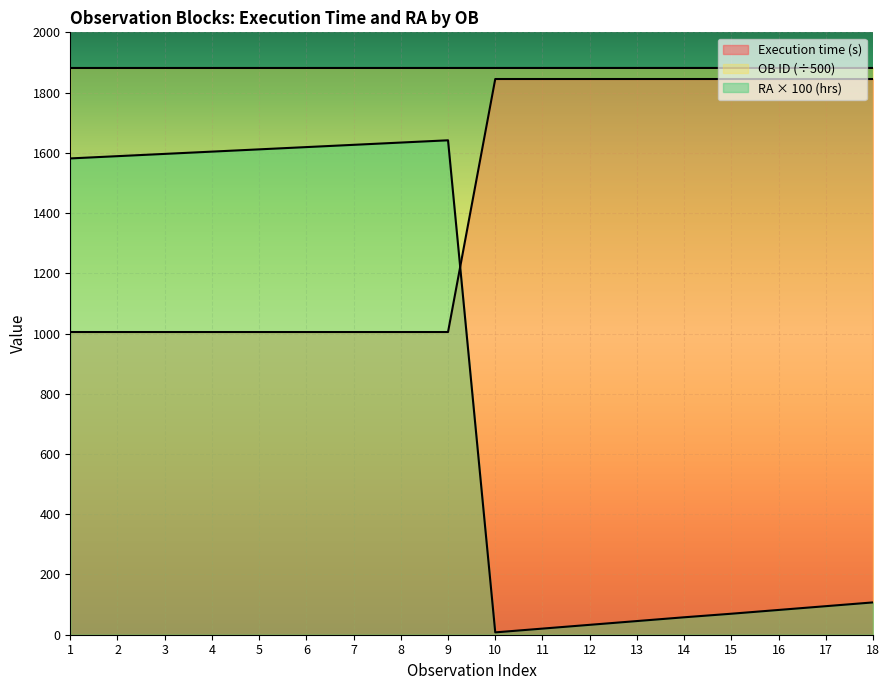

Is it true that Execution time (s) equals 1845.0 at 16?

True